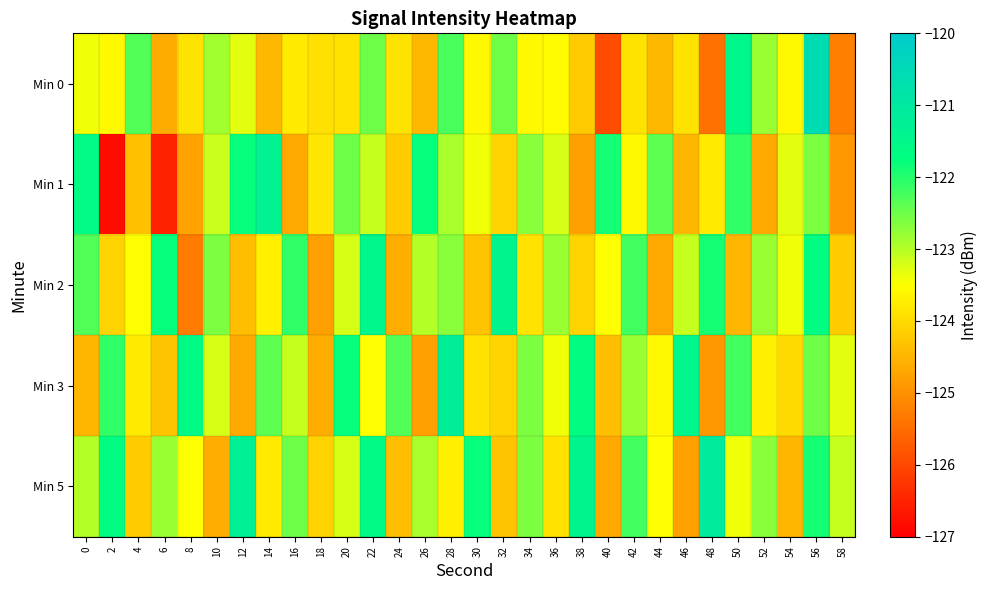

At 42, list the series in order from smallest to largest.

Min 0, Min 1, Min 3, Min 2, Min 5